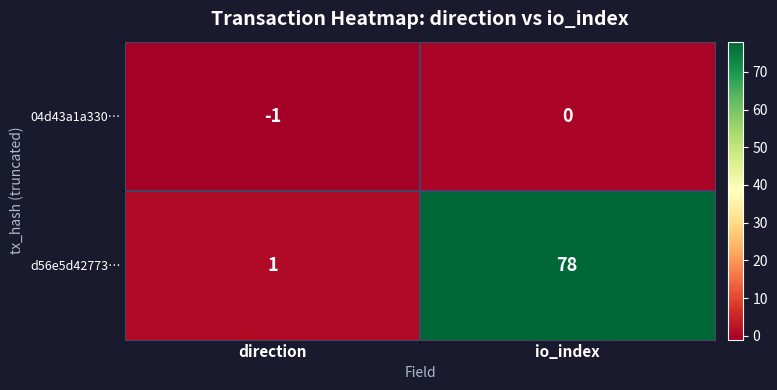

Reading right to left, what are all the values shown in this chart?

04d43a1a330…: 0	-1
d56e5d42773…: 78	1